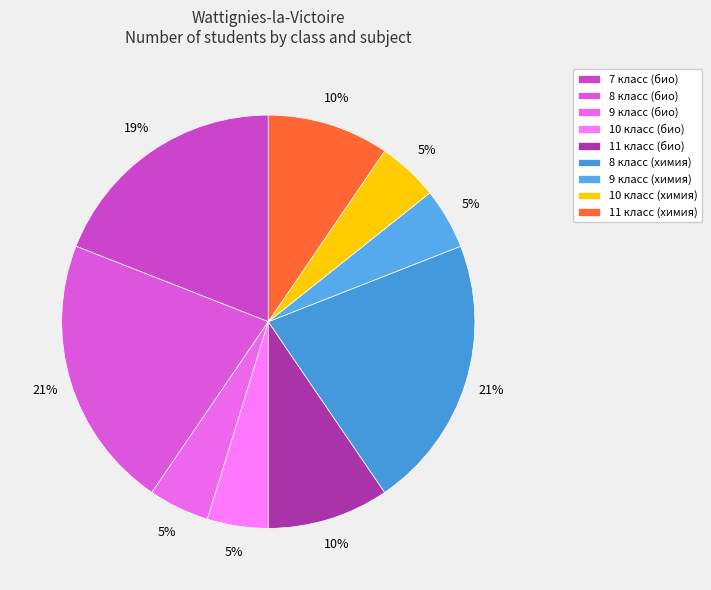

Count the number of slices in the pie.

9